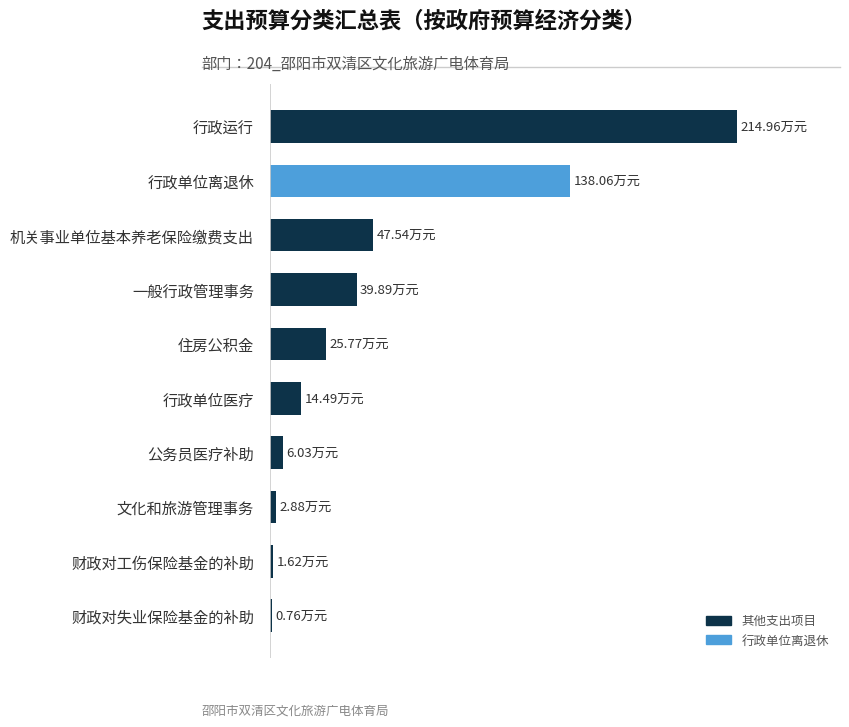

What is the smallest value displayed?

0.8